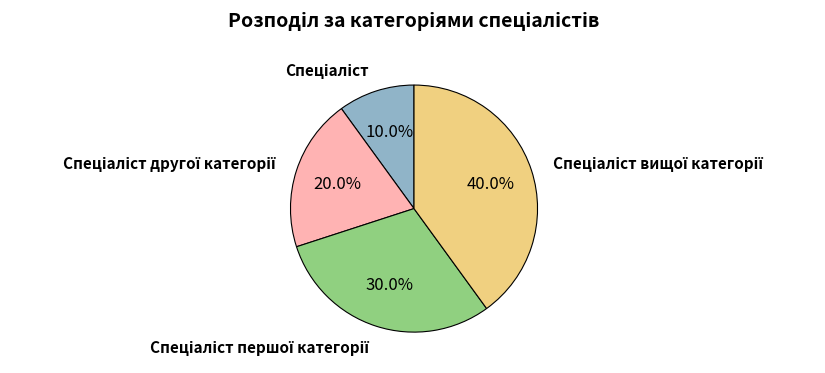

Is there a majority slice in this chart?

No